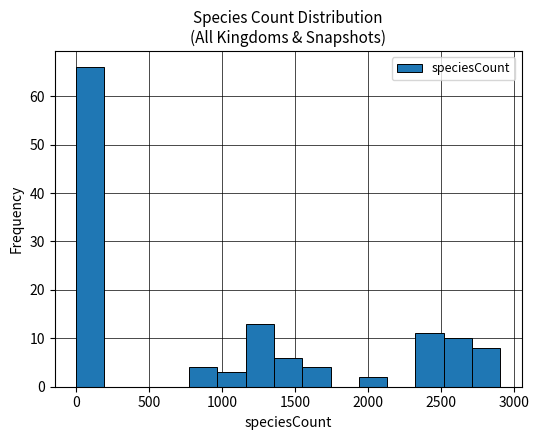

Around what value on the x-axis is the tallest bar? Give the approximate position of its centre, as read against the axis.

100